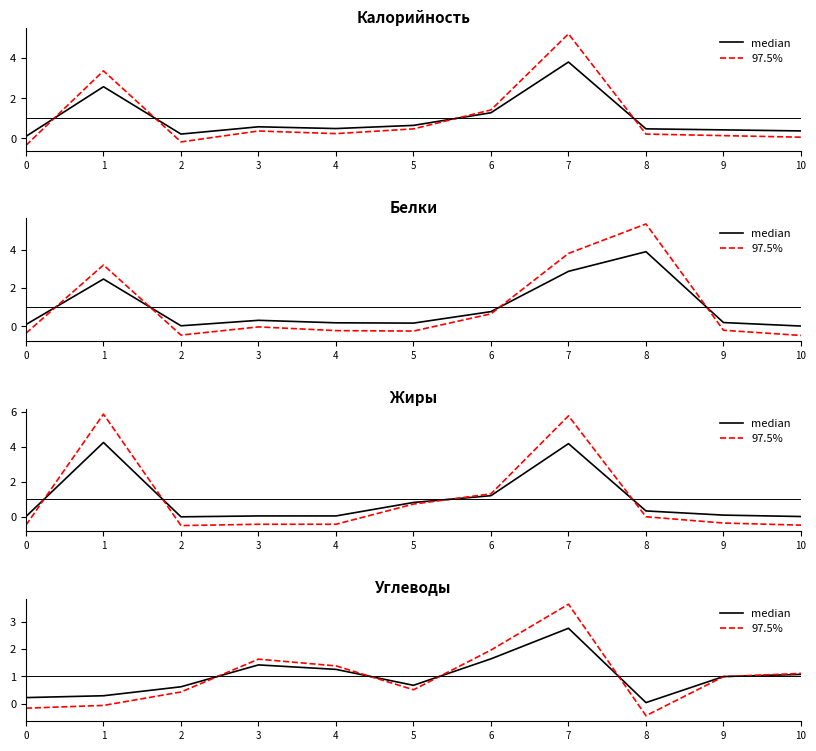

List the series in order of their peak value, lowest first.

median, 97.5%